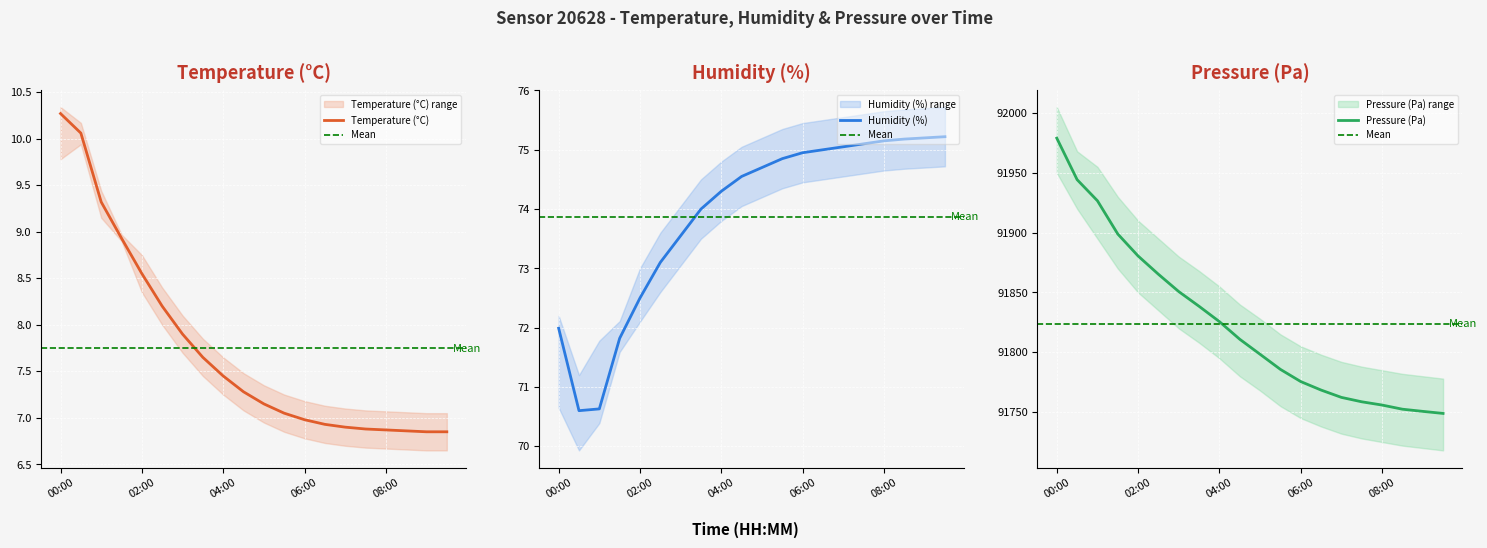

Reading left to right, transcribe all the data shown in this chart.

pressure: 00:00=91979.0	00:30=91944.3	01:00=91926.7	01:30=91898.9	02:00=91880.5	02:30=91865.2	03:00=91850.8	03:30=91838.4	04:00=91825.6	04:30=91810.9	05:00=91798.3	05:30=91785.7	06:00=91775.5	06:30=91768.4	07:00=91762.3	07:30=91758.6	08:00=91755.9	08:30=91752.4	09:00=91750.6	09:30=91748.9
humidity: 00:00=72.0	00:30=70.6	01:00=70.6	01:30=71.8	02:00=72.5	02:30=73.1	03:00=73.5	03:30=74.0	04:00=74.3	04:30=74.5	05:00=74.7	05:30=74.8	06:00=75.0	06:30=75.0	07:00=75.0	07:30=75.1	08:00=75.2	08:30=75.2	09:00=75.2	09:30=75.2
temperature: 00:00=10.3	00:30=10.1	01:00=9.3	01:30=8.9	02:00=8.6	02:30=8.2	03:00=7.9	03:30=7.7	04:00=7.5	04:30=7.3	05:00=7.2	05:30=7.0	06:00=7.0	06:30=6.9	07:00=6.9	07:30=6.9	08:00=6.9	08:30=6.9	09:00=6.8	09:30=6.8